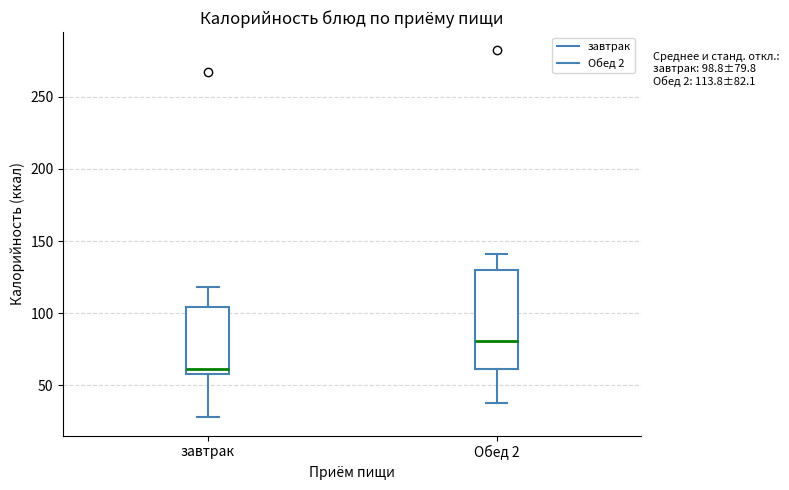

Which box's median line is the lowest?

завтрак